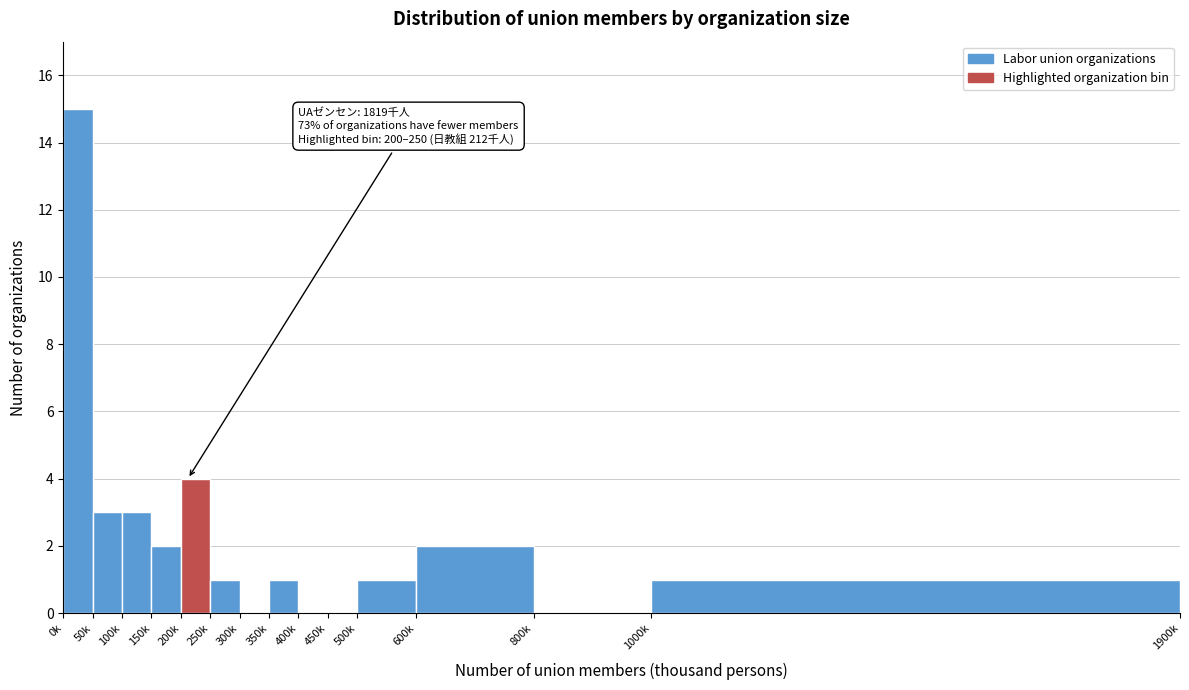

Reading right to left, transcribe all the data shown in this chart.

1000k=1	800k=0	600k=2	500k=1	450k=0	400k=0	350k=1	300k=0	250k=1	200k=4	150k=2	100k=3	50k=3	0k=15